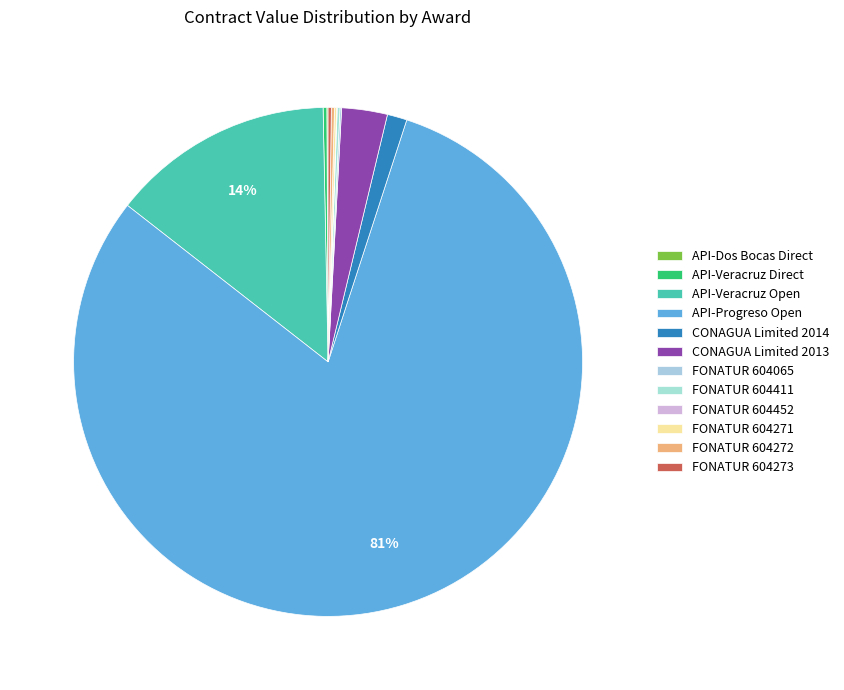

What is the largest slice in the pie chart?

API-Progreso Open